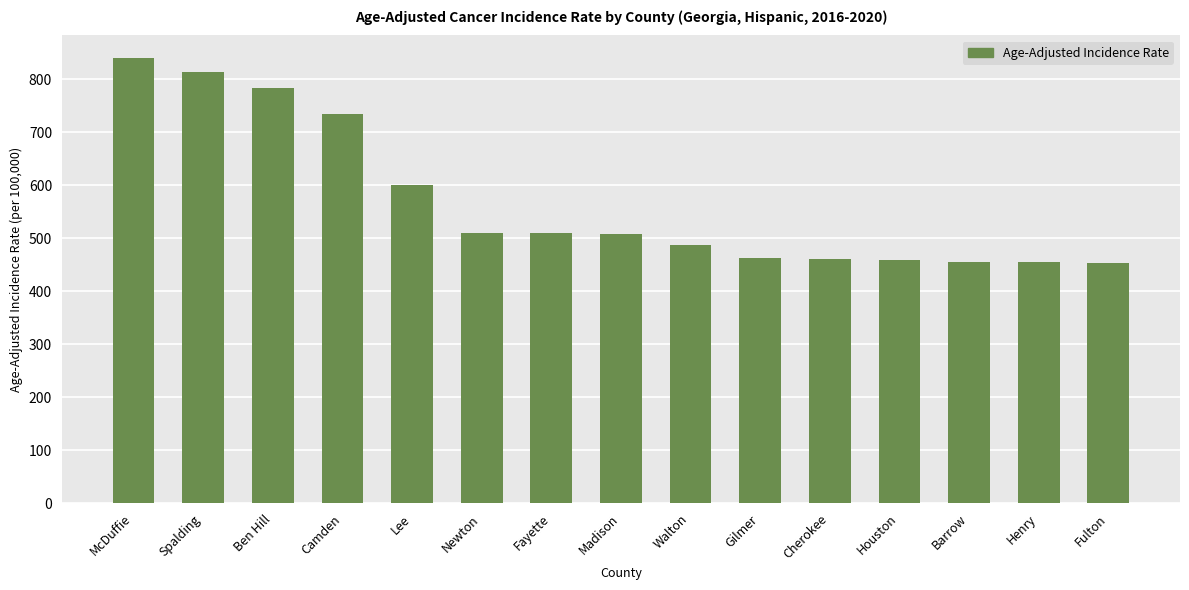

Read the value at Barrow.

455.9